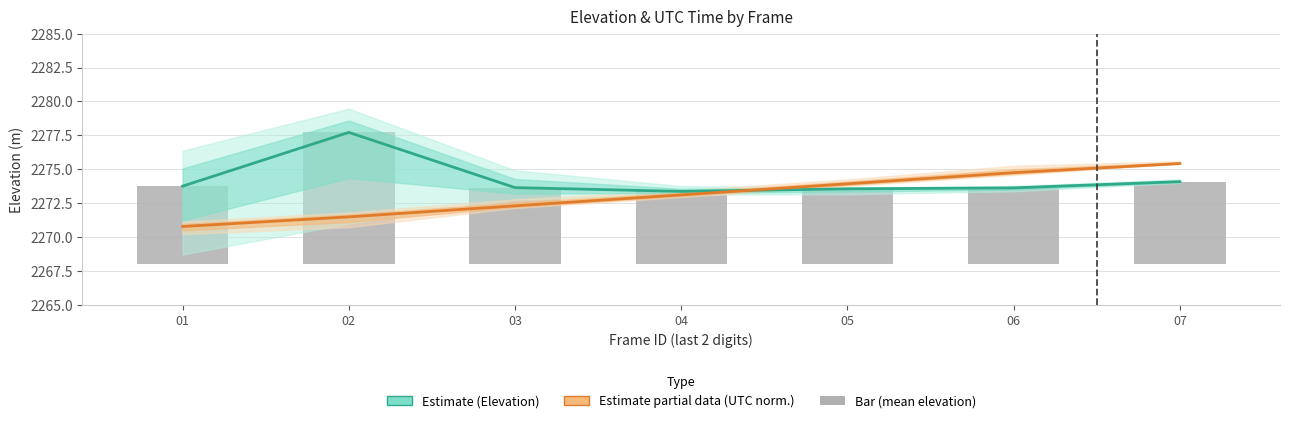

What is the value of the Estimate based on partial data (UTC) bar at the 3rd from the left?

2272.3